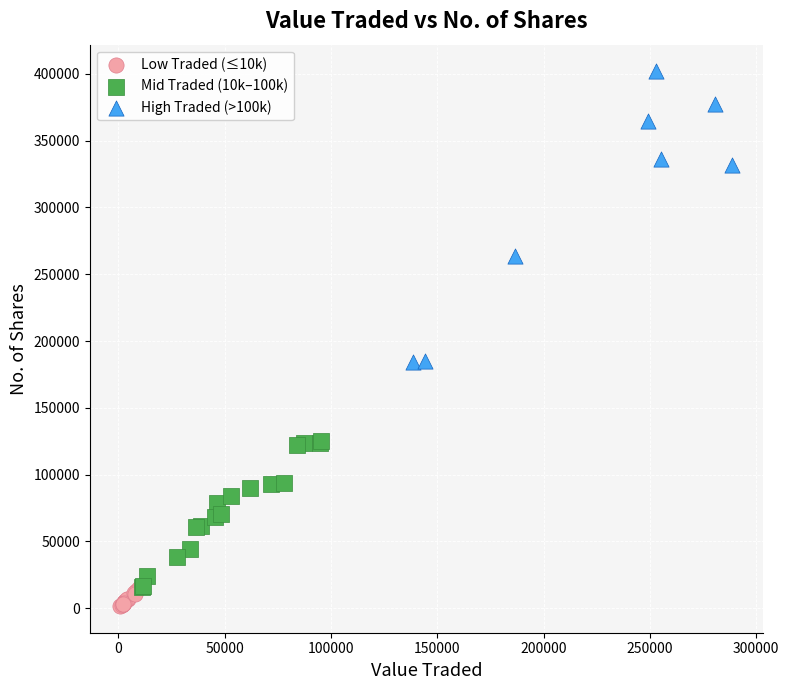

Which series contains the highest Y value?

High Traded (>100k)